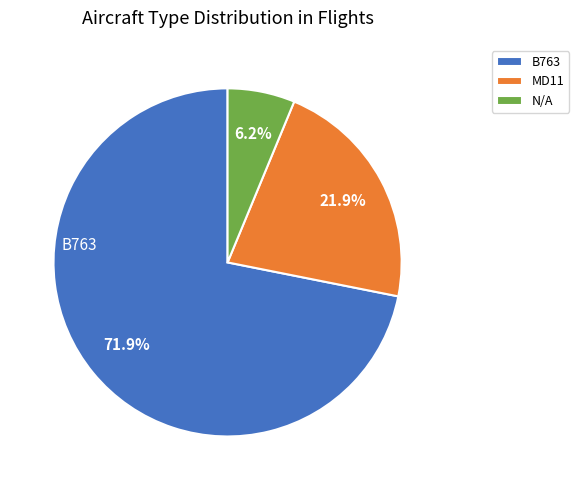

Rank the categories by value from highest to lowest.

B763, MD11, N/A